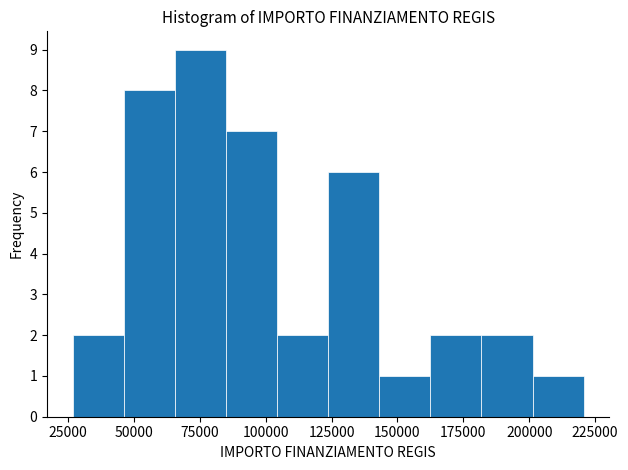

Around what value on the x-axis is the tallest bar? Give the approximate position of its centre, as read against the axis.

75000